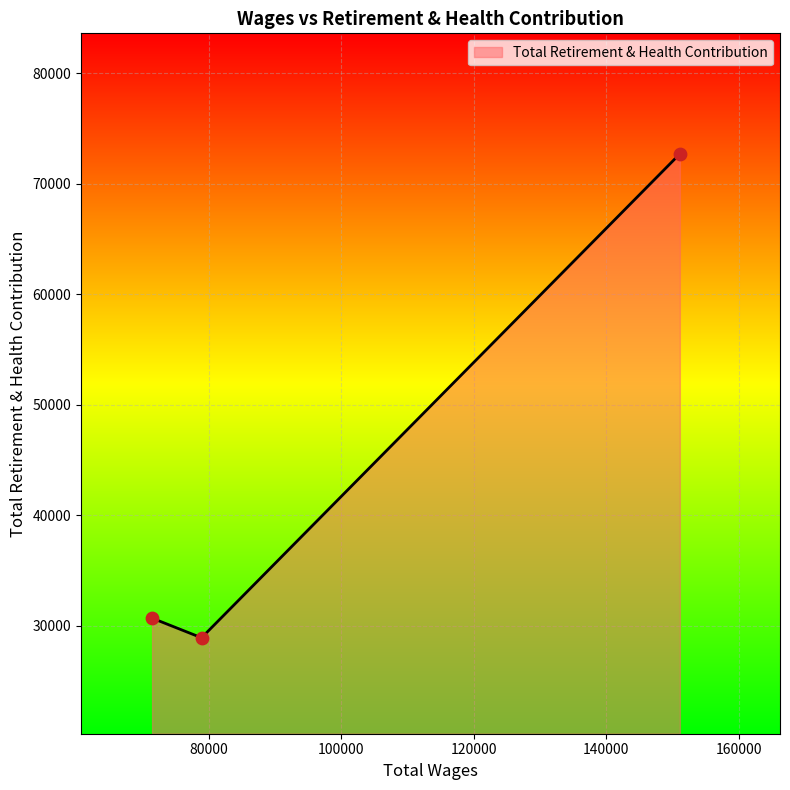

What is the maximum value shown in the chart?

72688